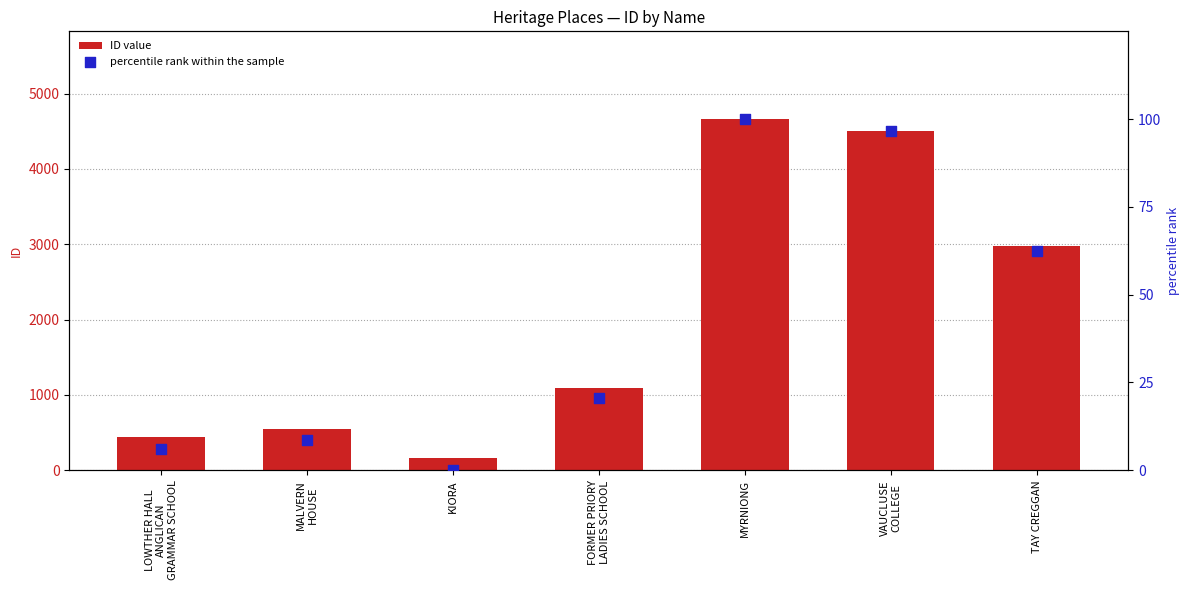

Which series has the largest total across all categories?

ID value